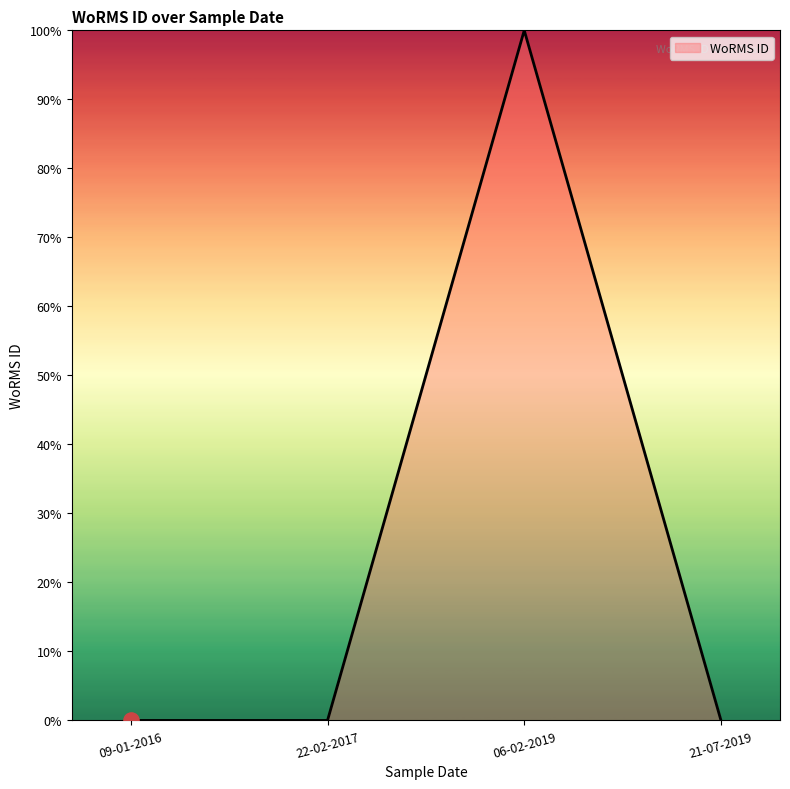

What is the change in value from 09-01-2016 to 06-02-2019?

+100